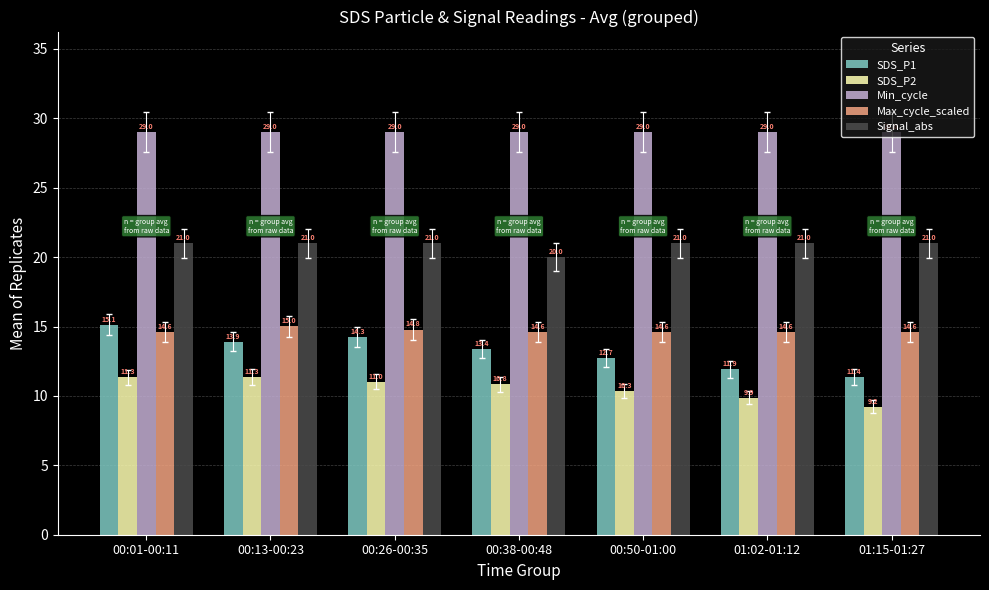

How many bars are there in each group?

5